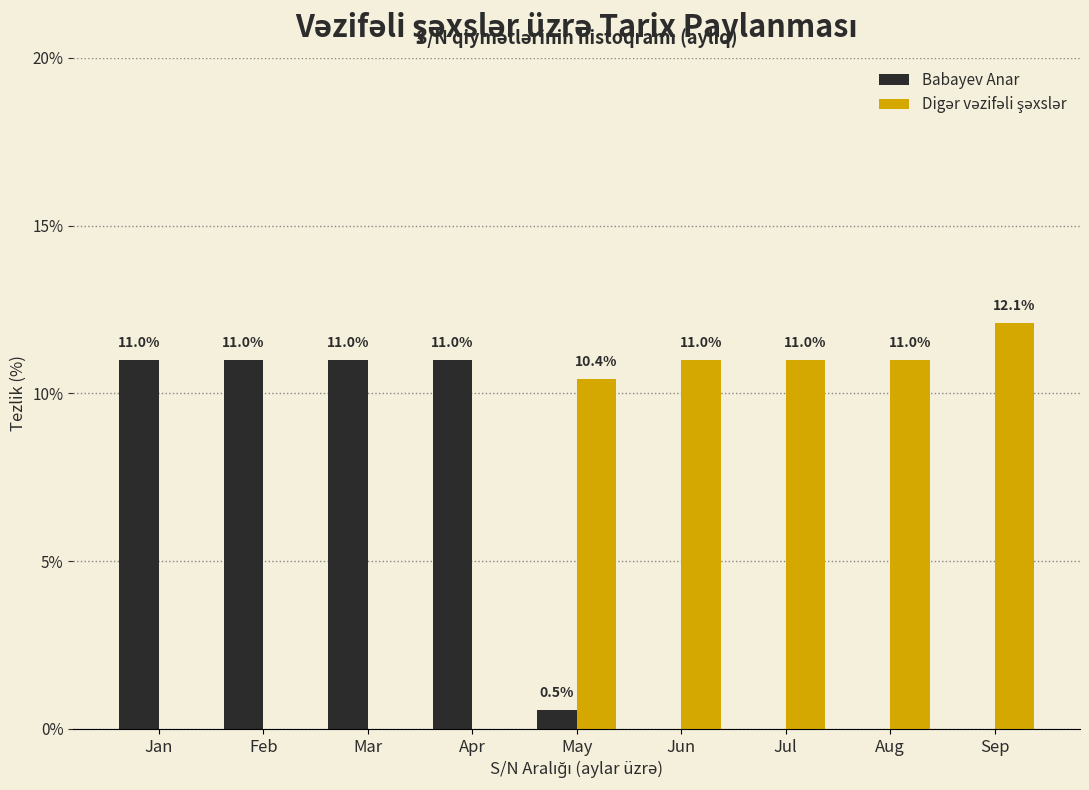

True or false: Babayev Anar has a value of 5.3 at Jan.

False